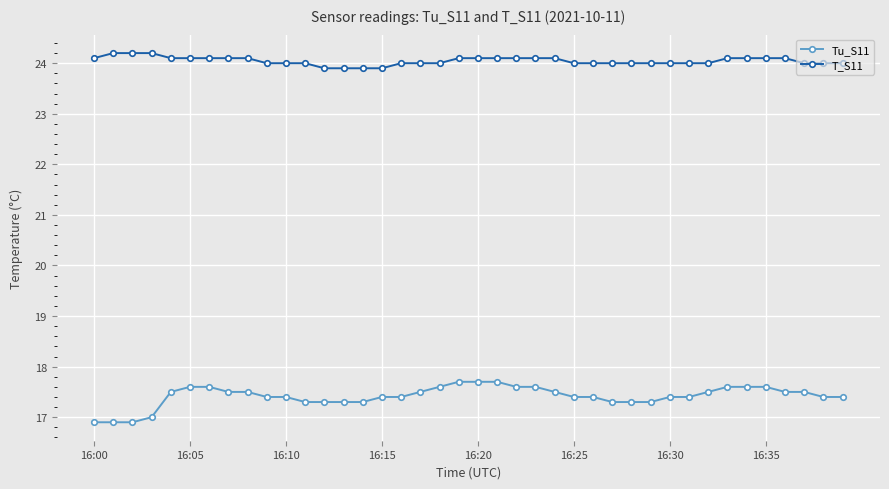

What is the value of the T_S11 point at the 15th from the left?

23.9